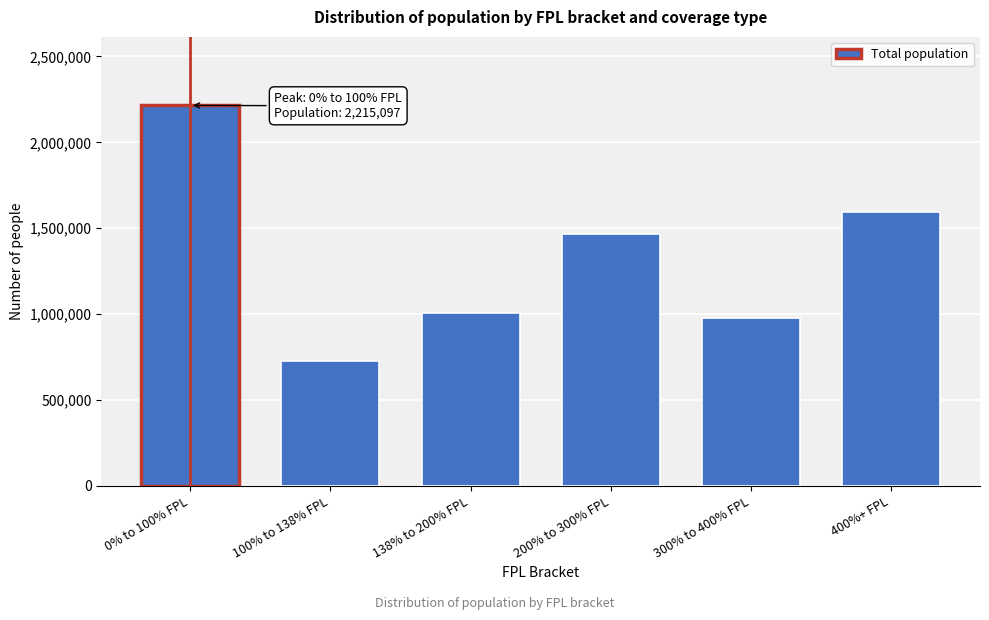

Reading left to right, extract all data points from this chart.

0% to 100% FPL=2215097	100% to 138% FPL=725022	138% to 200% FPL=1004542	200% to 300% FPL=1467561	300% to 400% FPL=975178	400%+ FPL=1595200